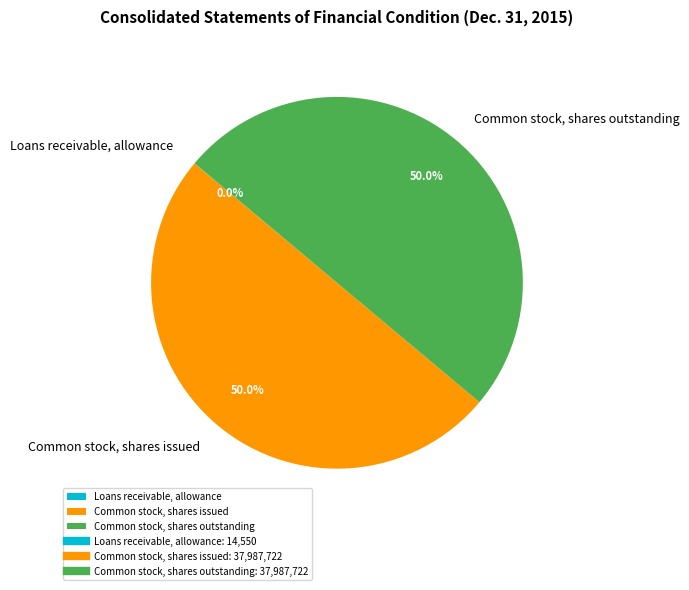

Is it true that Common stock, shares outstanding is 50% of the pie?

True